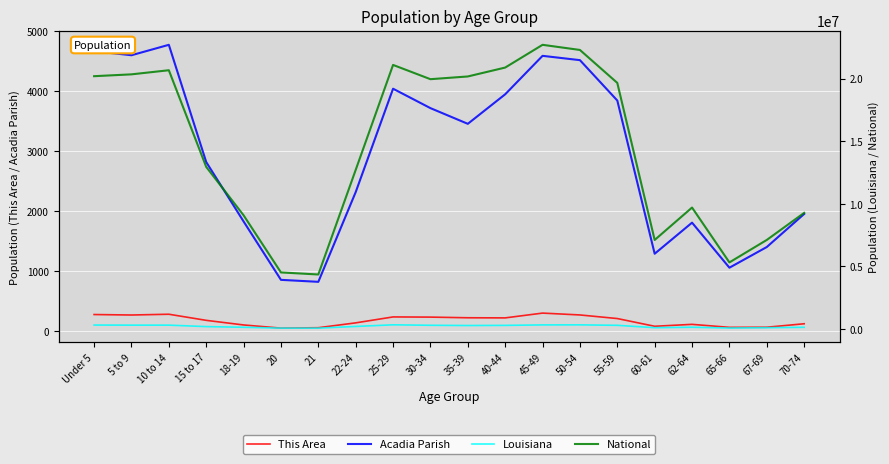

What value does the Acadia Parish series have at 10 to 14?

4775